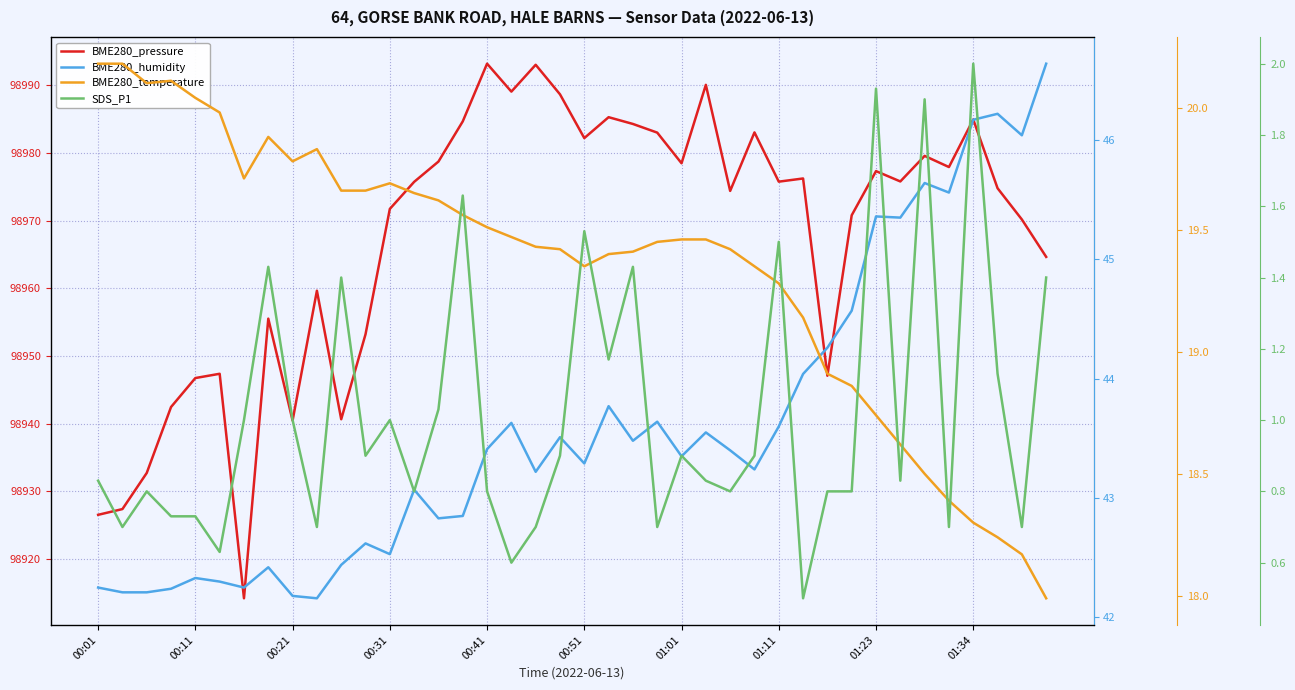

The BME280_pressure series shows 168097.0 at 26. True or false?

False